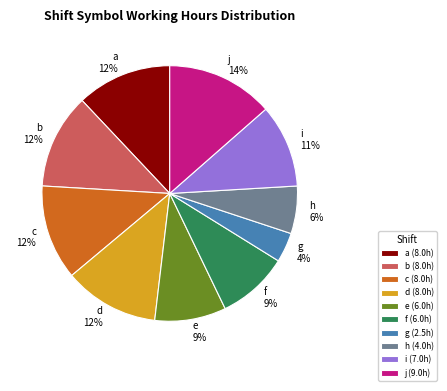

What is the largest slice in the pie chart?

j